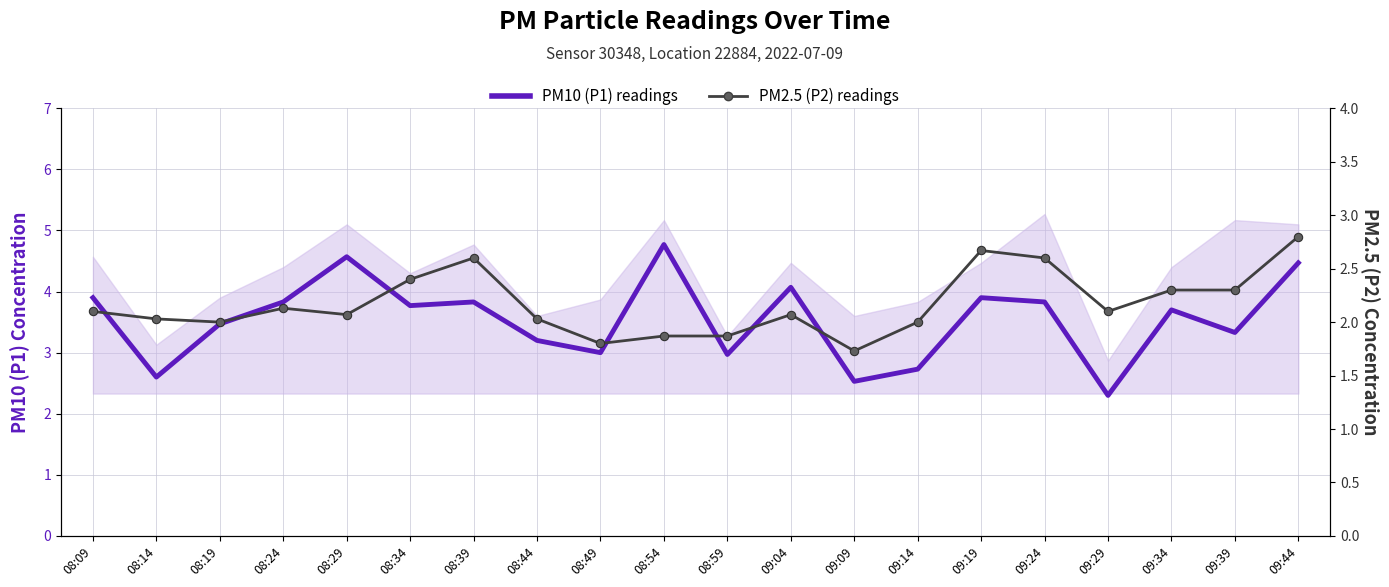

What is the spread (max minus min) of values at 08:29?

2.5